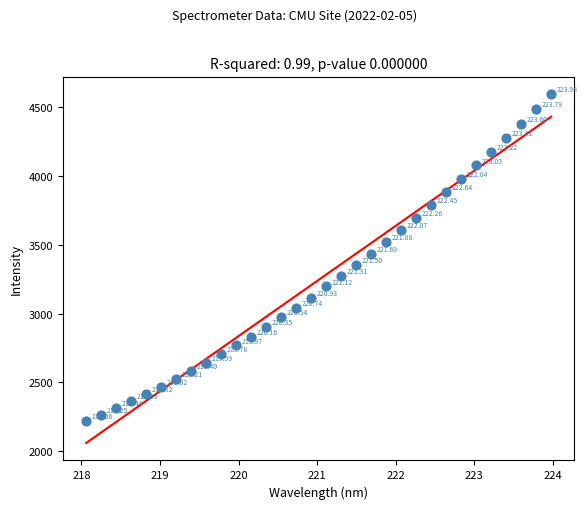

What is the range of X values (max minus min)?

5.9